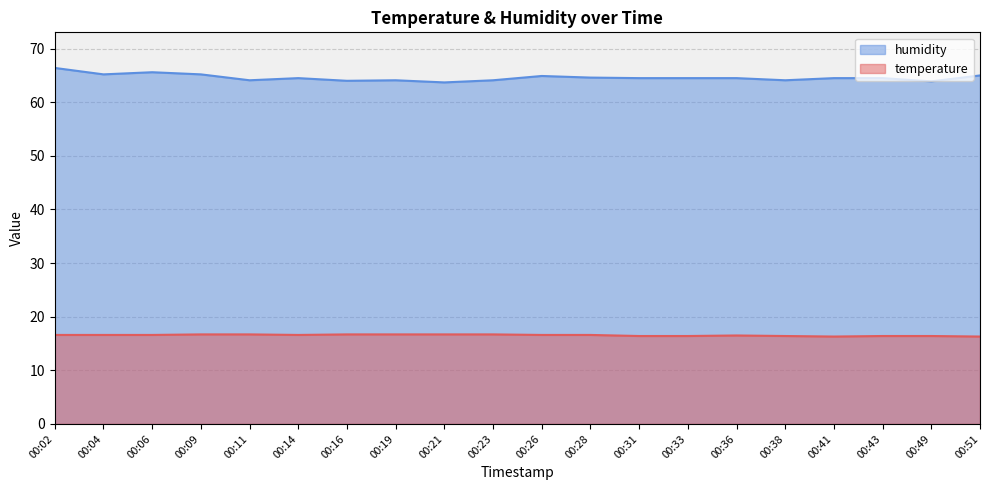

Is it true that temperature equals 16.5 at 00:36?

True